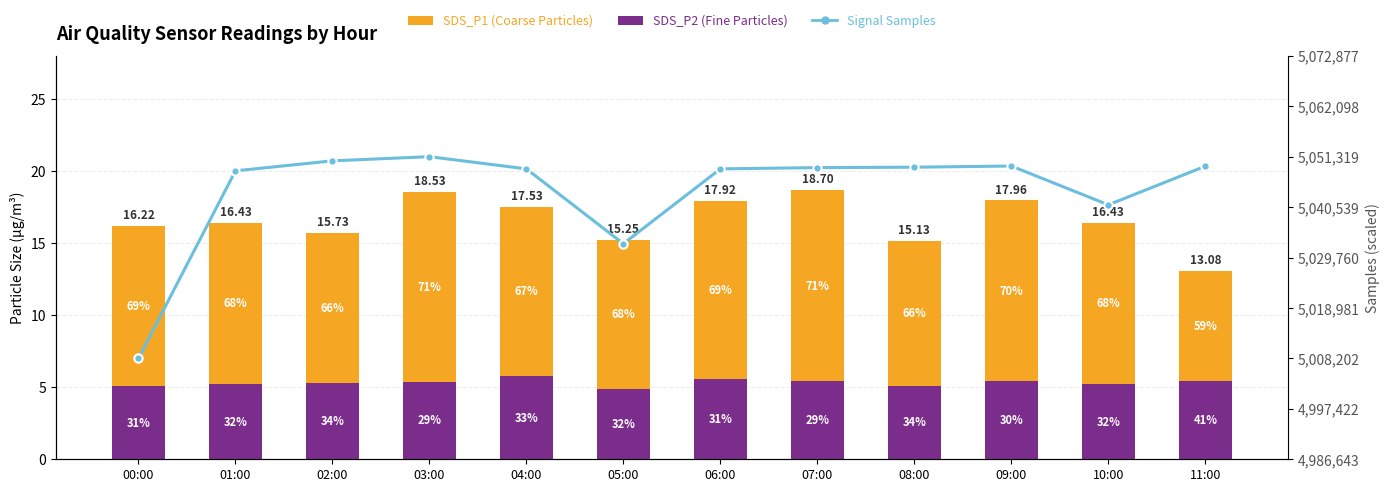

What is the difference between the maximum and minimum values in the SDS_P1 (Coarse Particles) series?

5.6